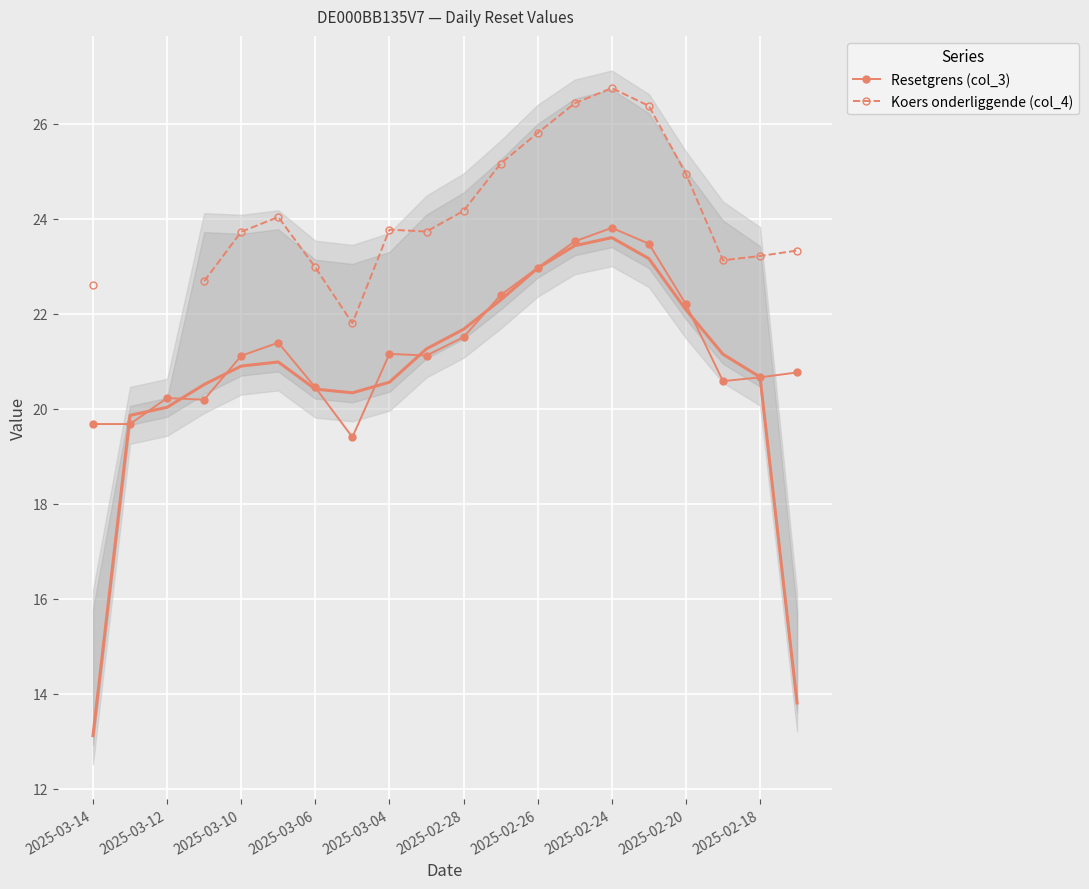

True or false: Resetgrens (col_3) has more than 0 interior local peaks.

True